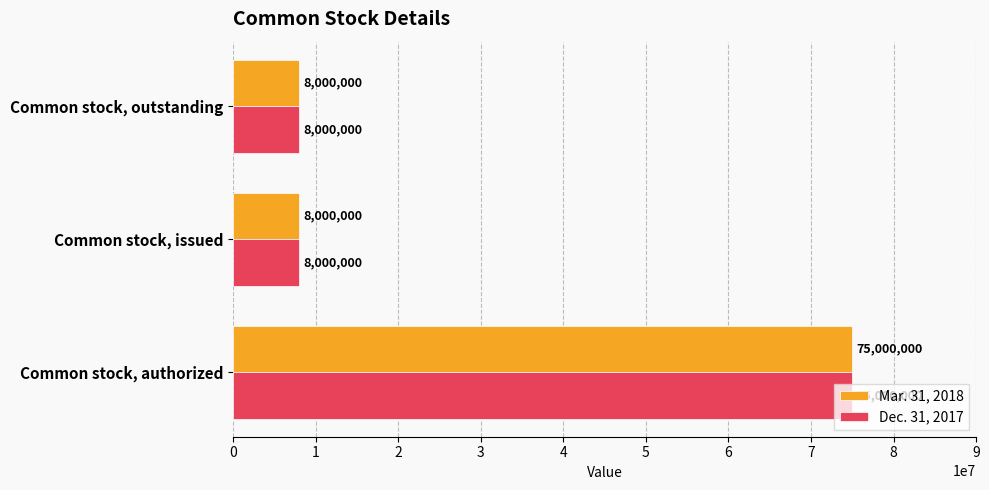

What is the greatest value displayed?

75000000